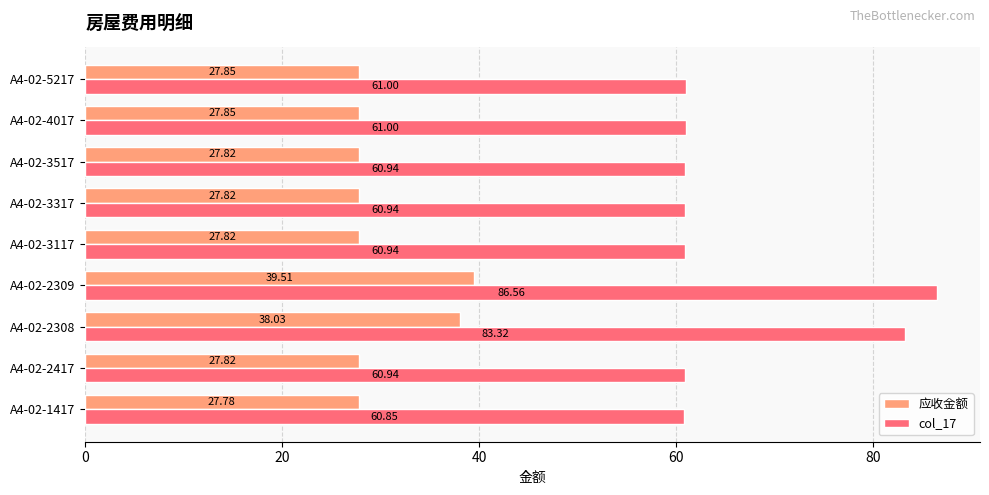

Which series has the largest total across all categories?

col_17